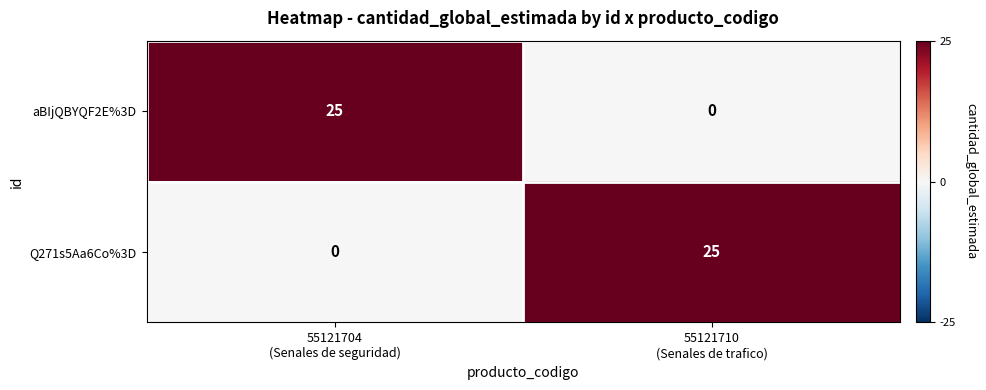

At how many categories does at least one series exceed 14?

2